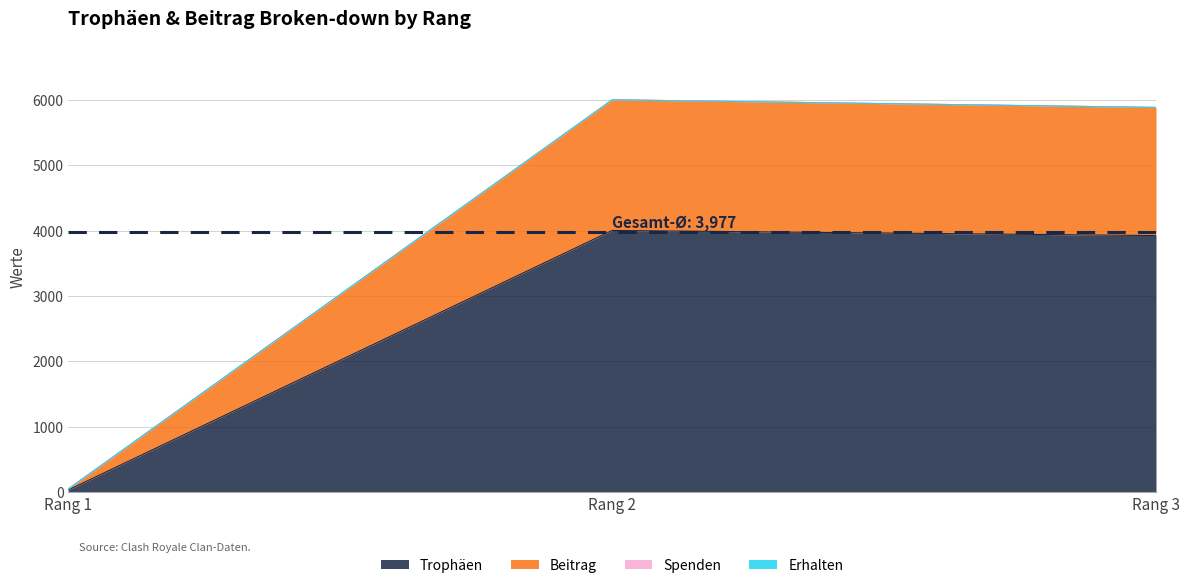

Is it true that Beitrag equals 2965 at Rang 2?

False